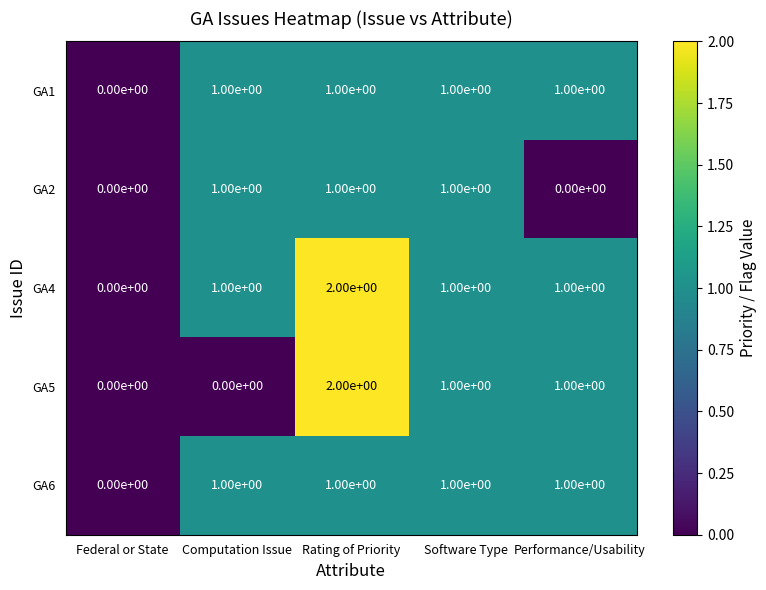

At which label is GA1 closest to 0?

Federal or State